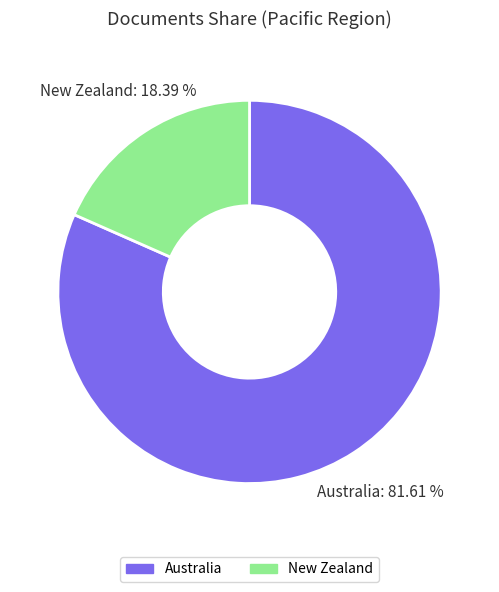

Is there any slice that represents more than half of the pie?

Yes